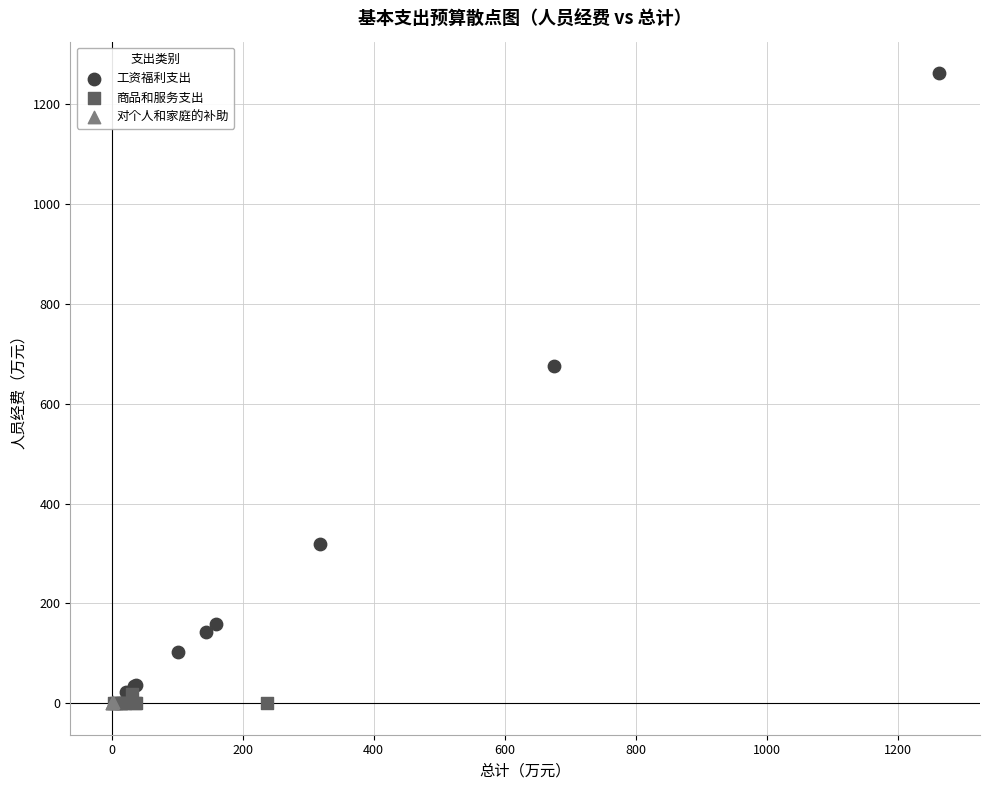

Which series contains the highest Y value?

工资福利支出